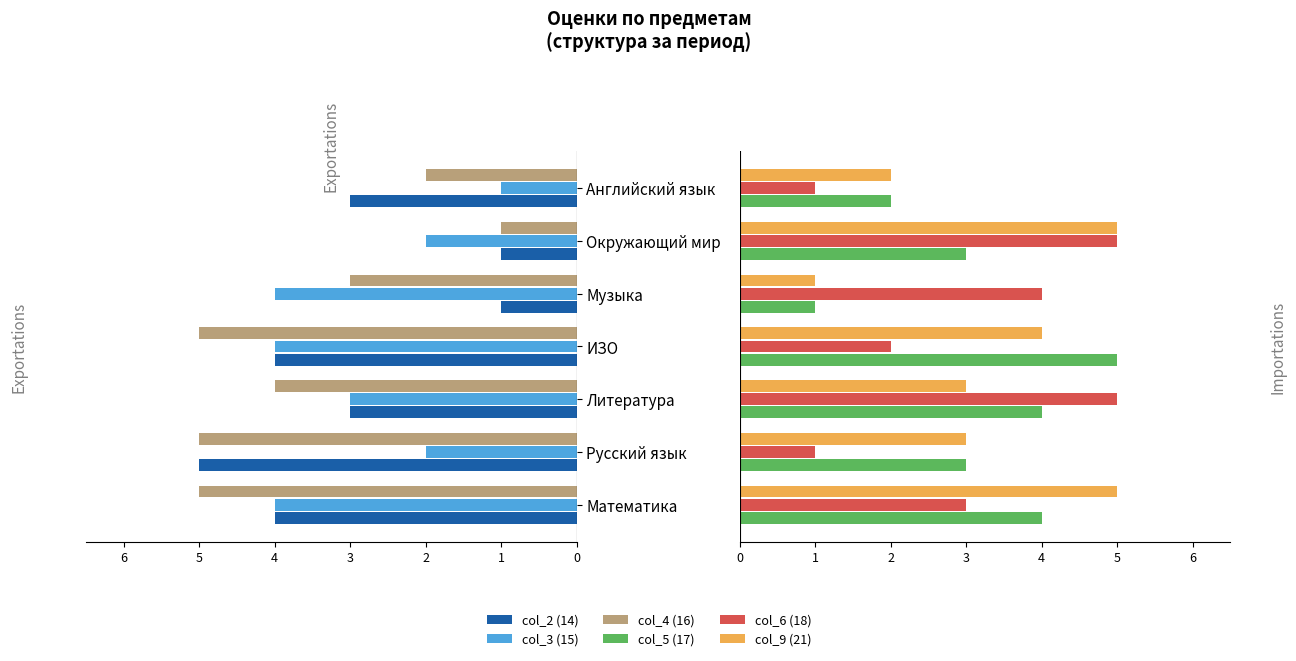

What is the value of the col_9 (21) bar at the 5th from the left?

1